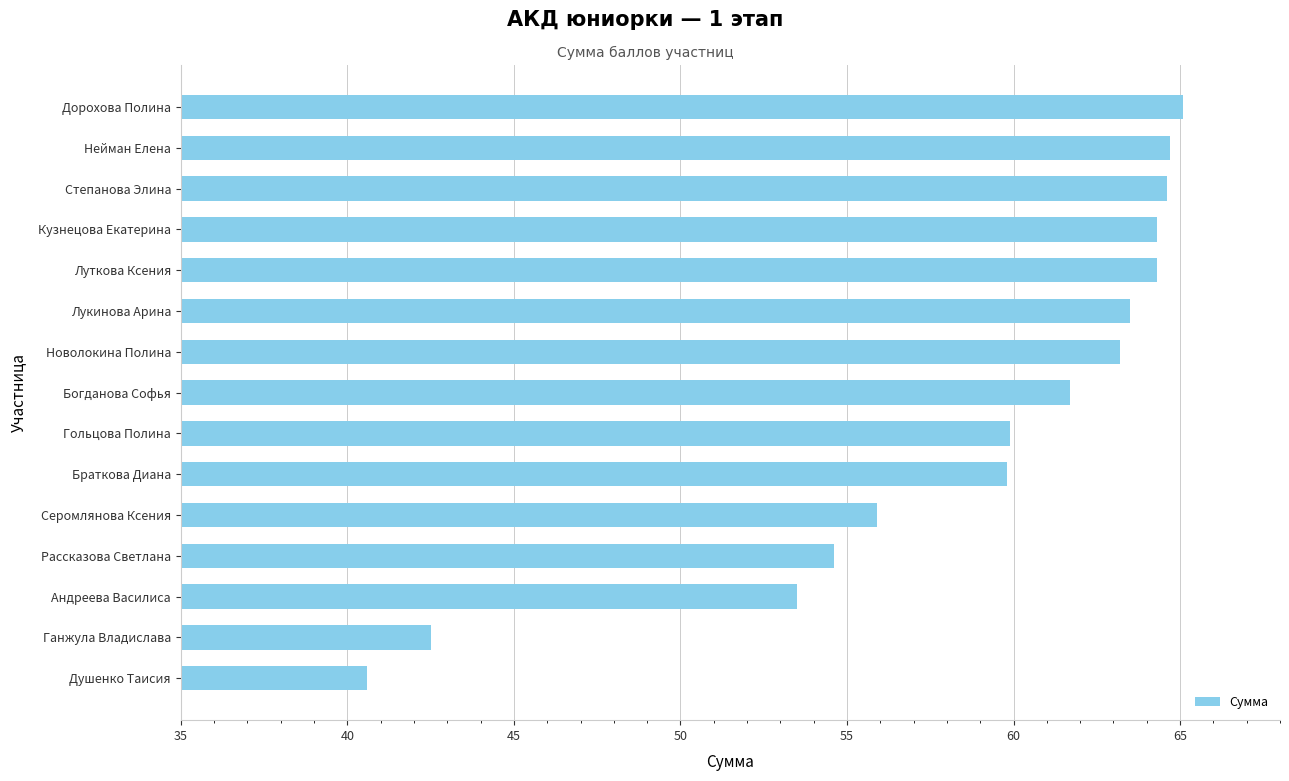

Which has a higher value, Гольцова Полина or Степанова Элина?

Степанова Элина